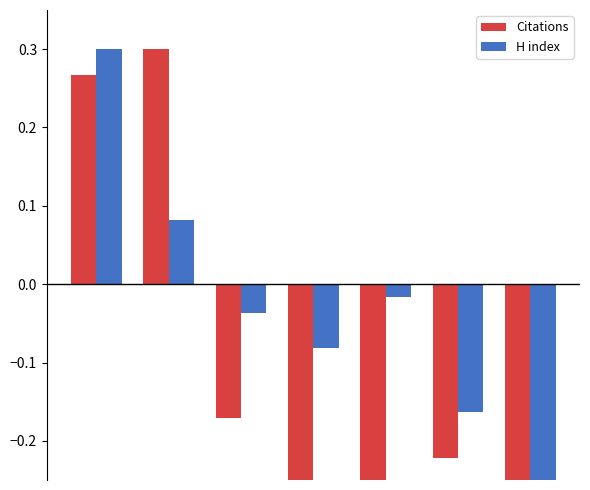

What is the lowest value of the Citations series?

-0.3